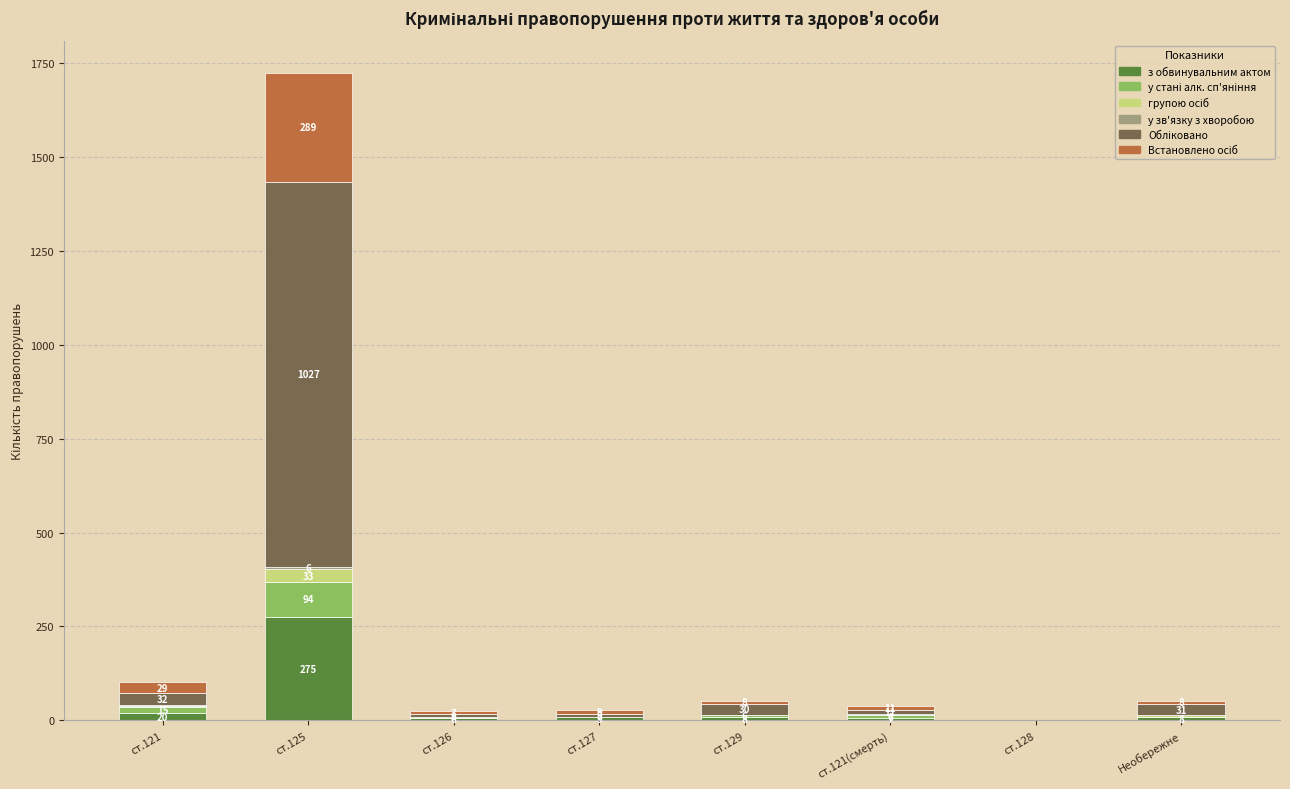

At which category is the sum across all series the highest?

ст.125